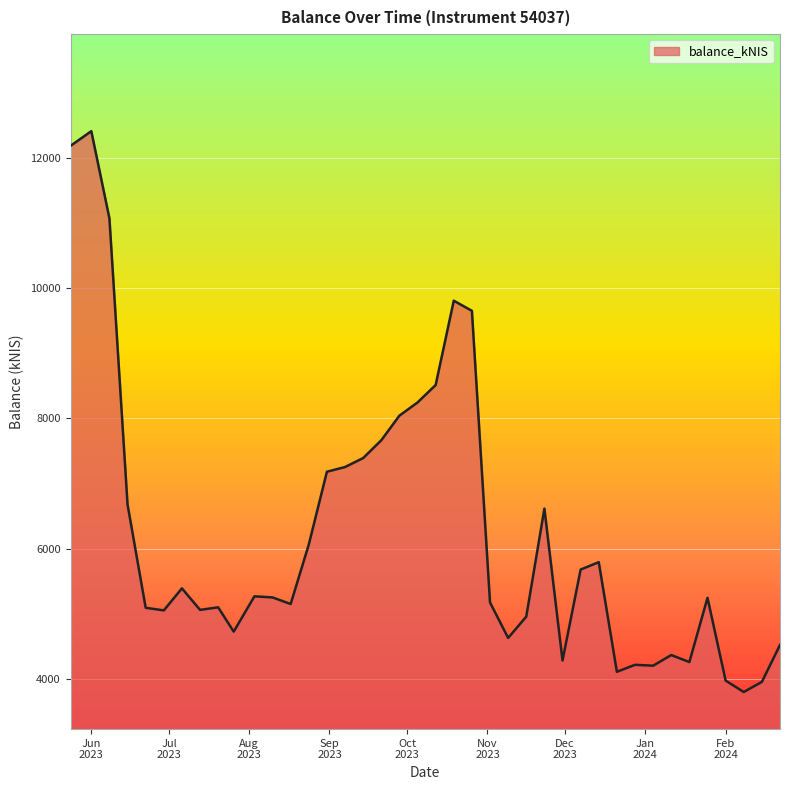

What is the maximum value shown in the chart?

12407.7